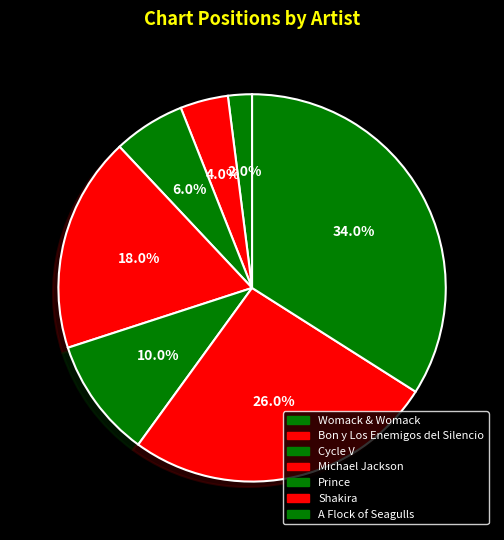

Is there any slice that represents more than half of the pie?

No